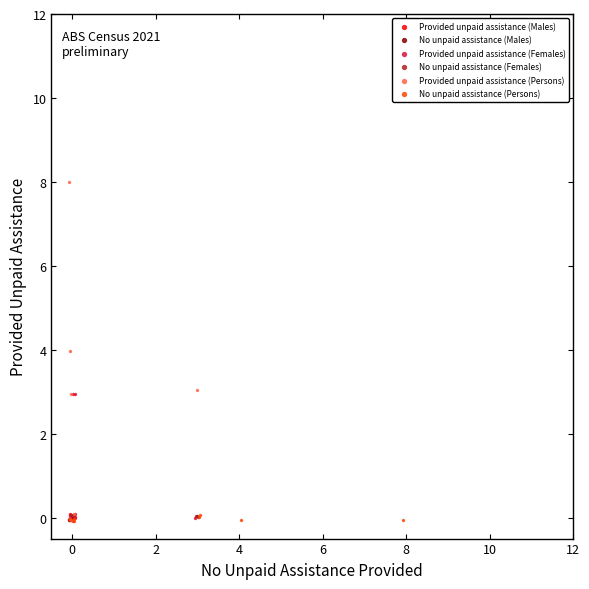

Which series contains the highest Y value?

Provided unpaid assistance (Persons)